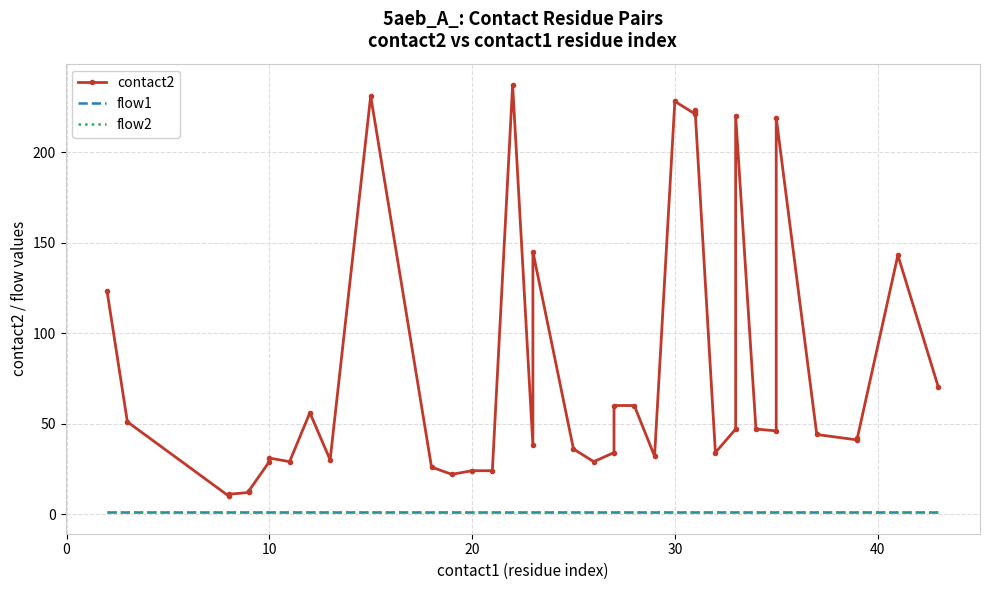

At how many categories does at least one series exceed 102?

11